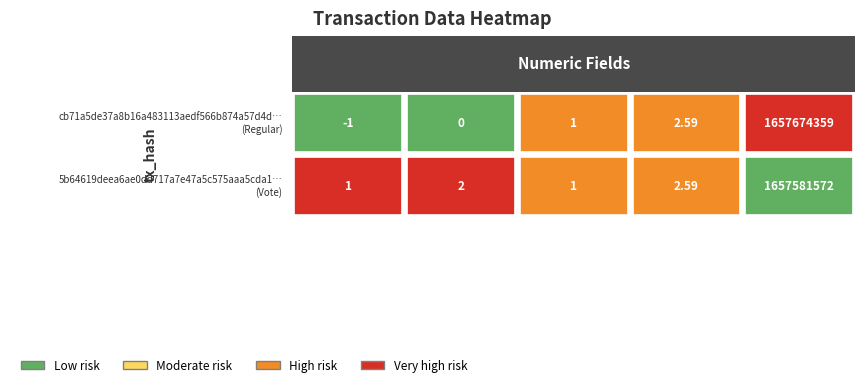

The 5b64619deea6ae0dd717a7e47a5c575aaa5cda1 series shows 0.8 at io_index. True or false?

False